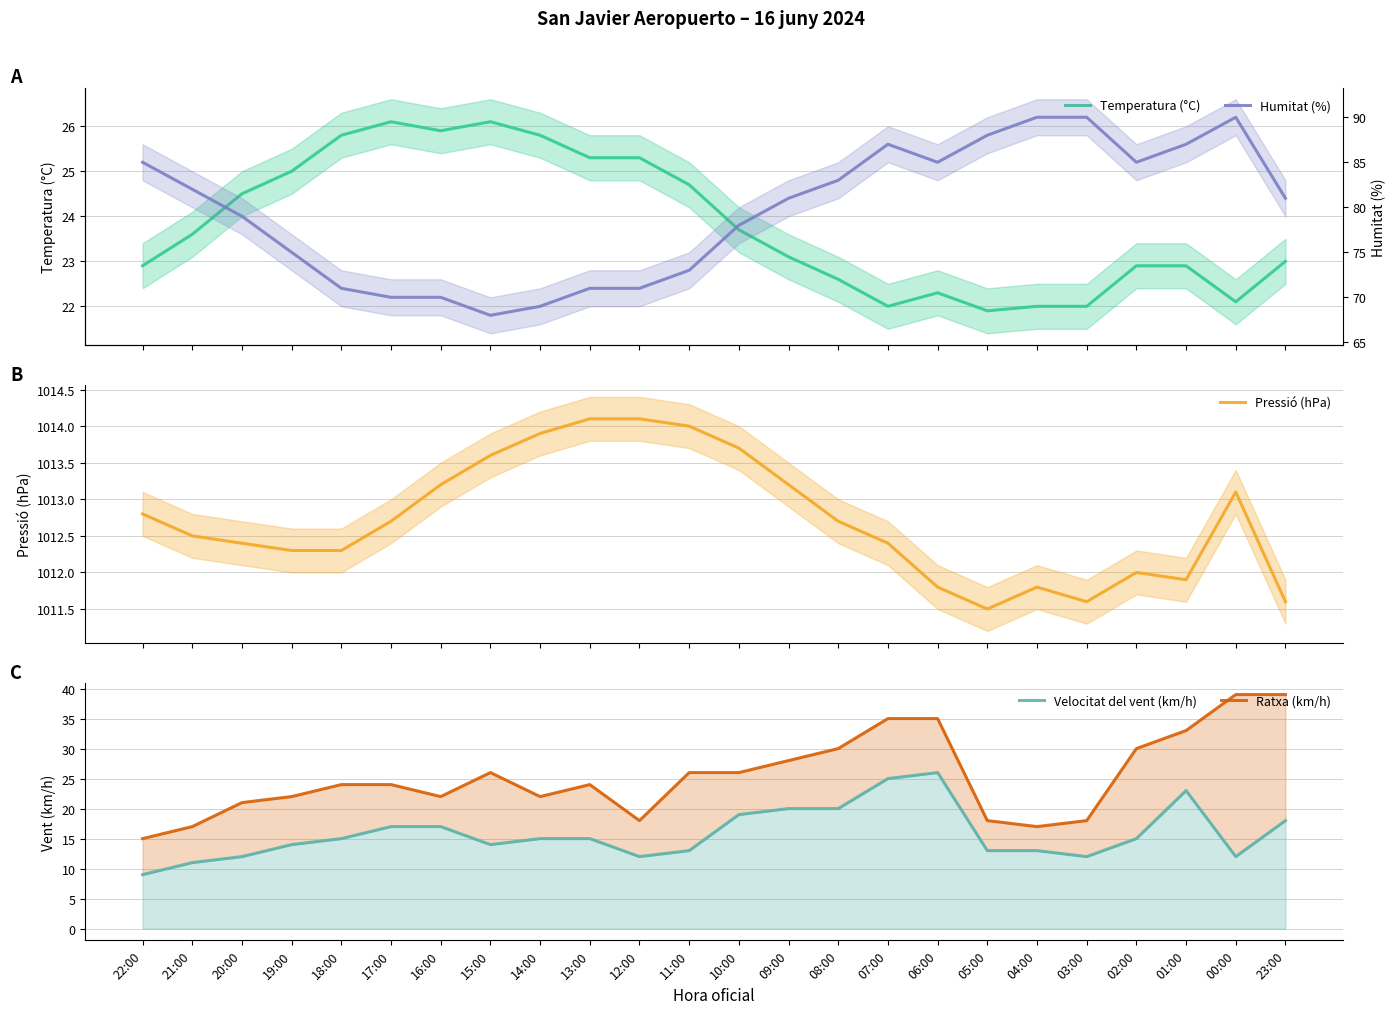

How many interior local peaks does the Humitat (%) series have?

2